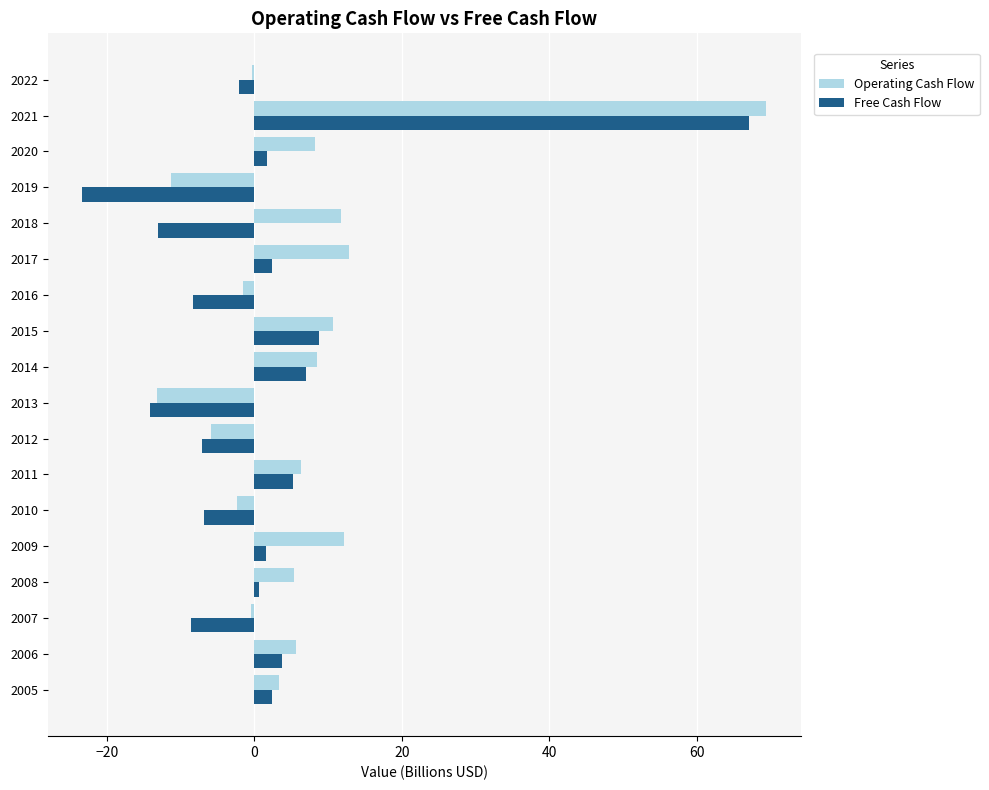

Between 2014 and 2019, which series saw the biggest shift?

Free Cash Flow